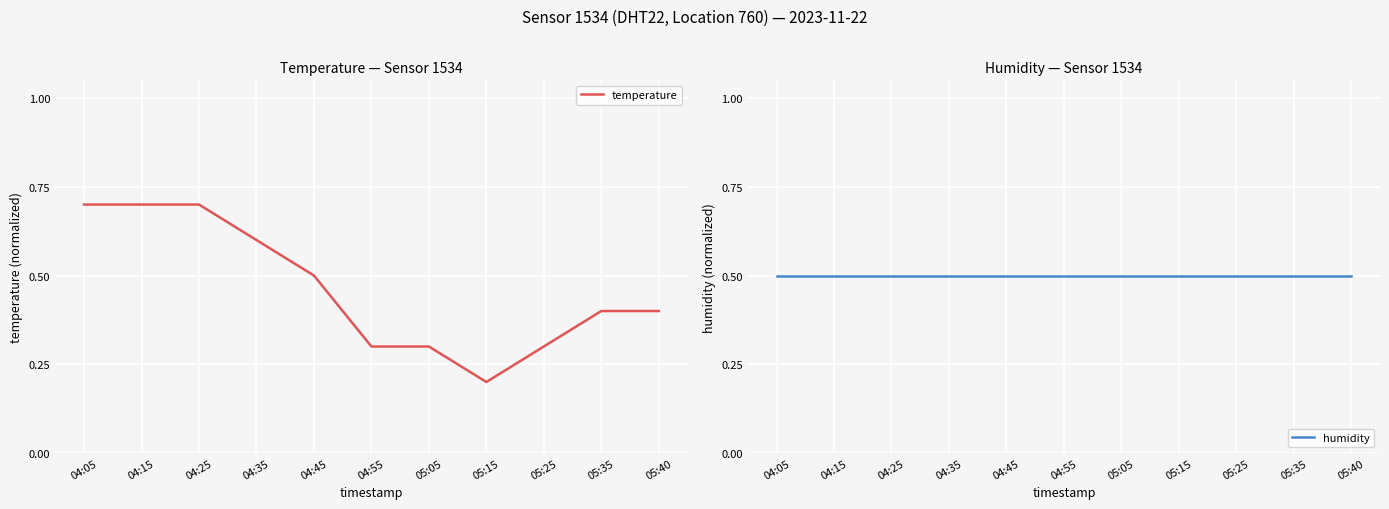

How many categories are shown in the chart?

11